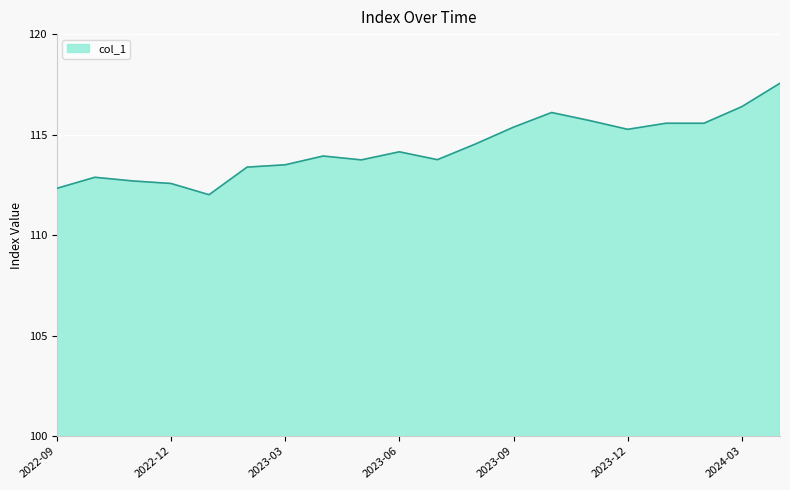

What is the greatest value displayed?

117.6